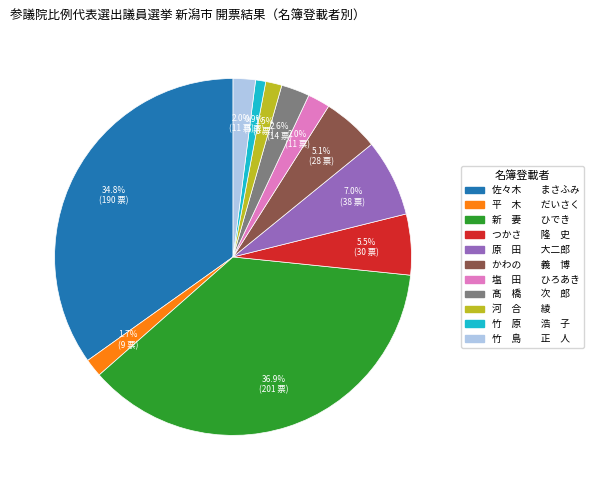

Is there any slice that represents more than half of the pie?

No